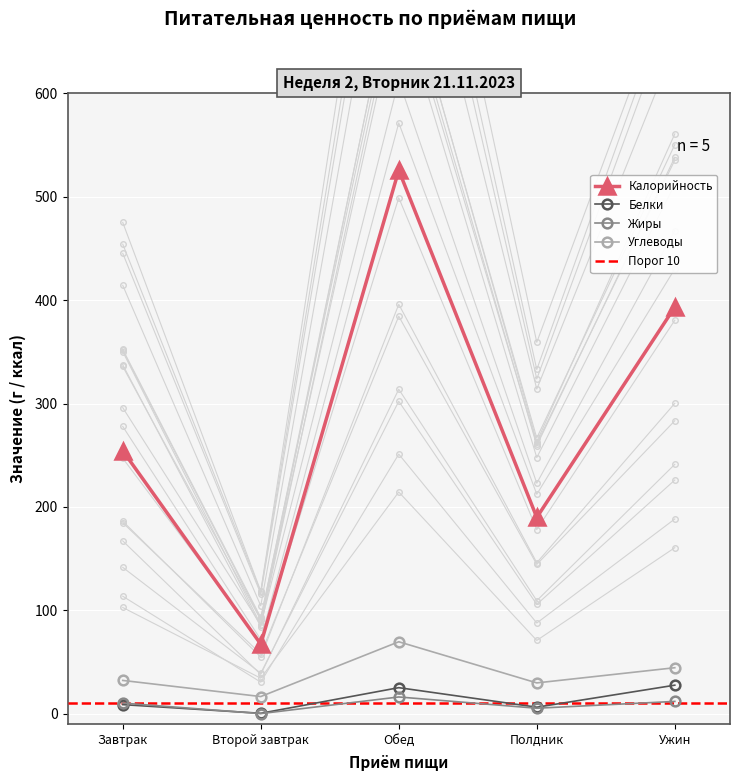

What is the label of the 4th point from the left?

Полдник